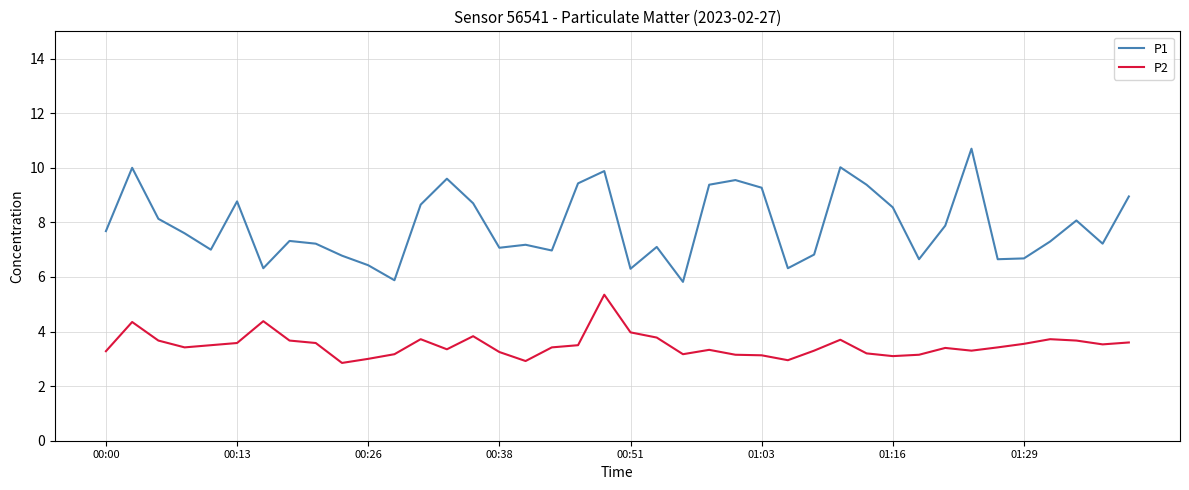

Which series has the largest total across all categories?

P1